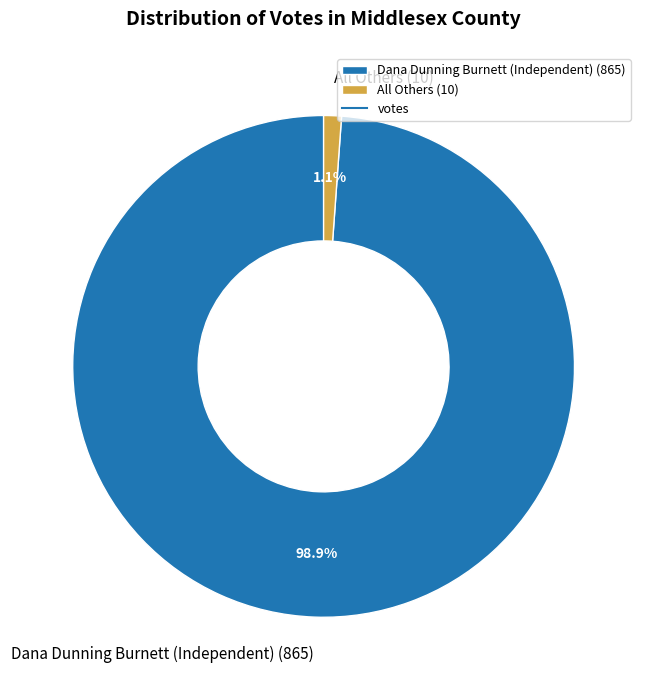

Which category accounts for the majority?

Dana Dunning Burnett (Independent)